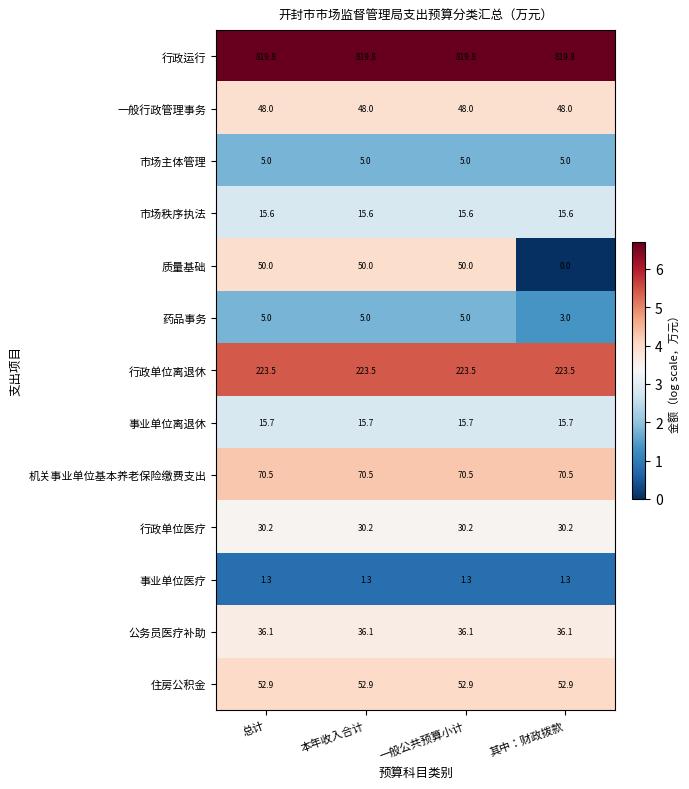

Count the 药品事务 values in the range 5 to 6.

3